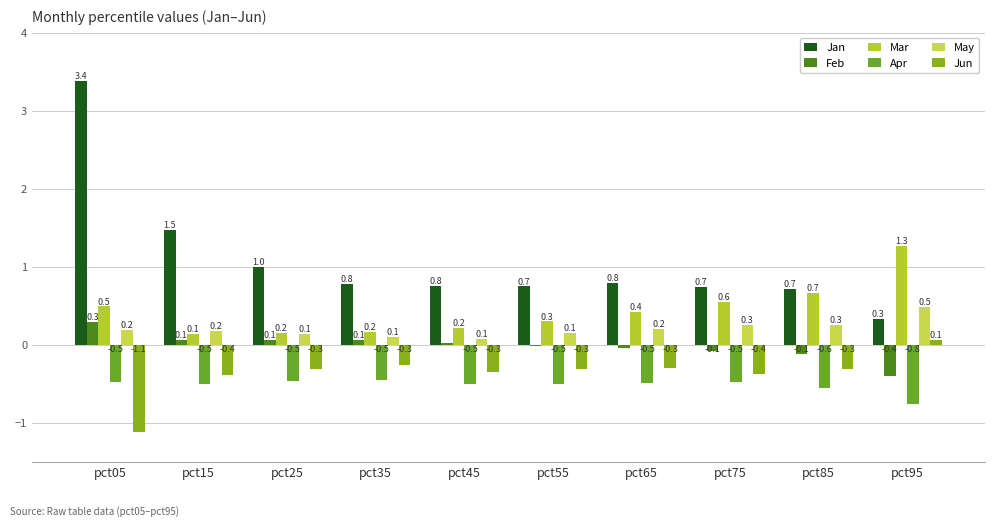

What is the sum of all May values?

2.0